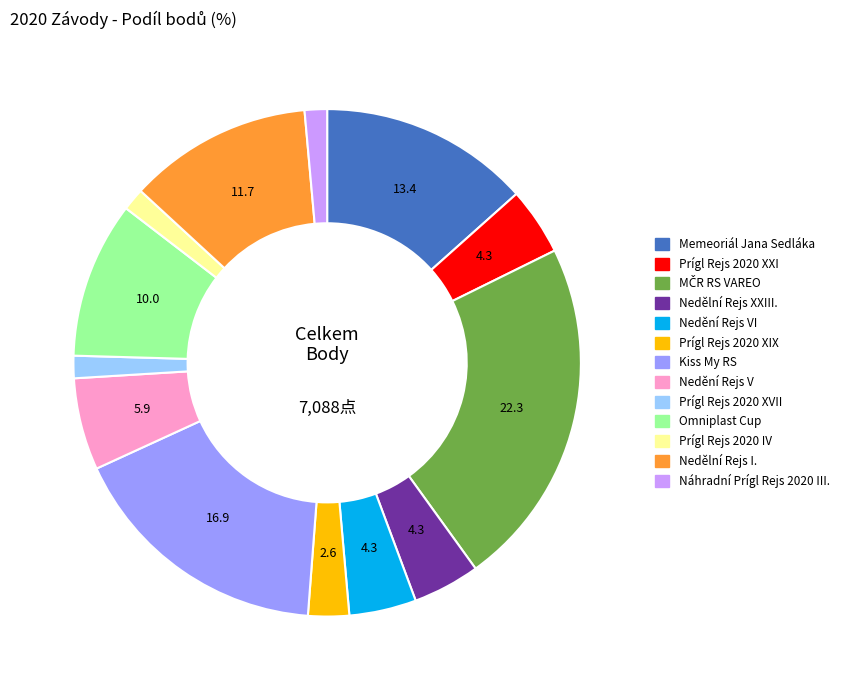

True or false: Náhradní Prígl Rejs 2020 III. accounts for 8% of the total.

False